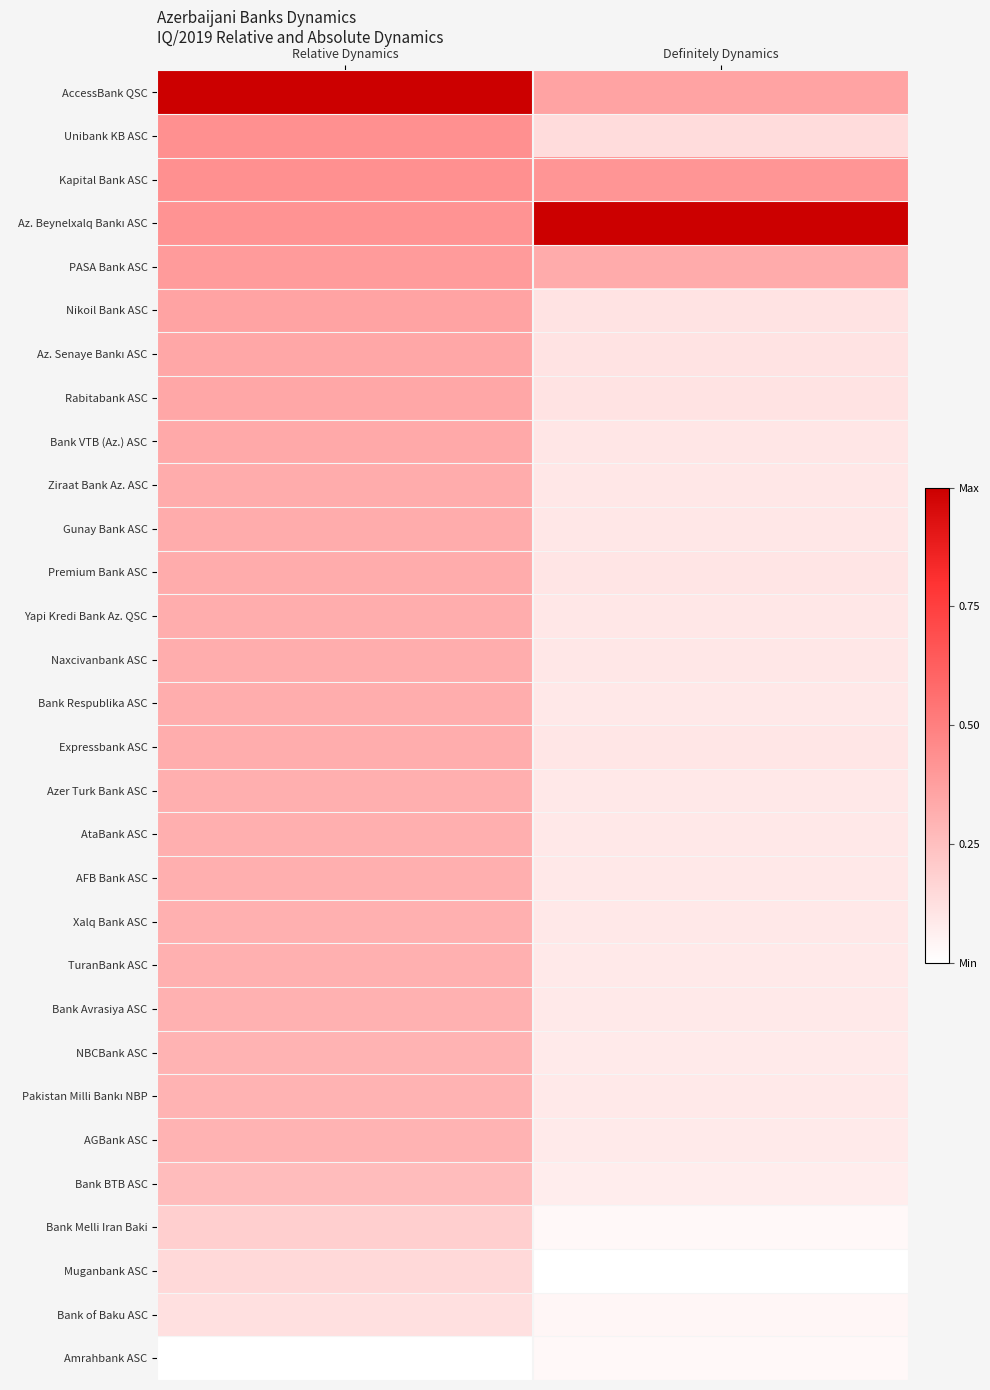

Which label corresponds to the largest value in the chart?

Relative Dynamics